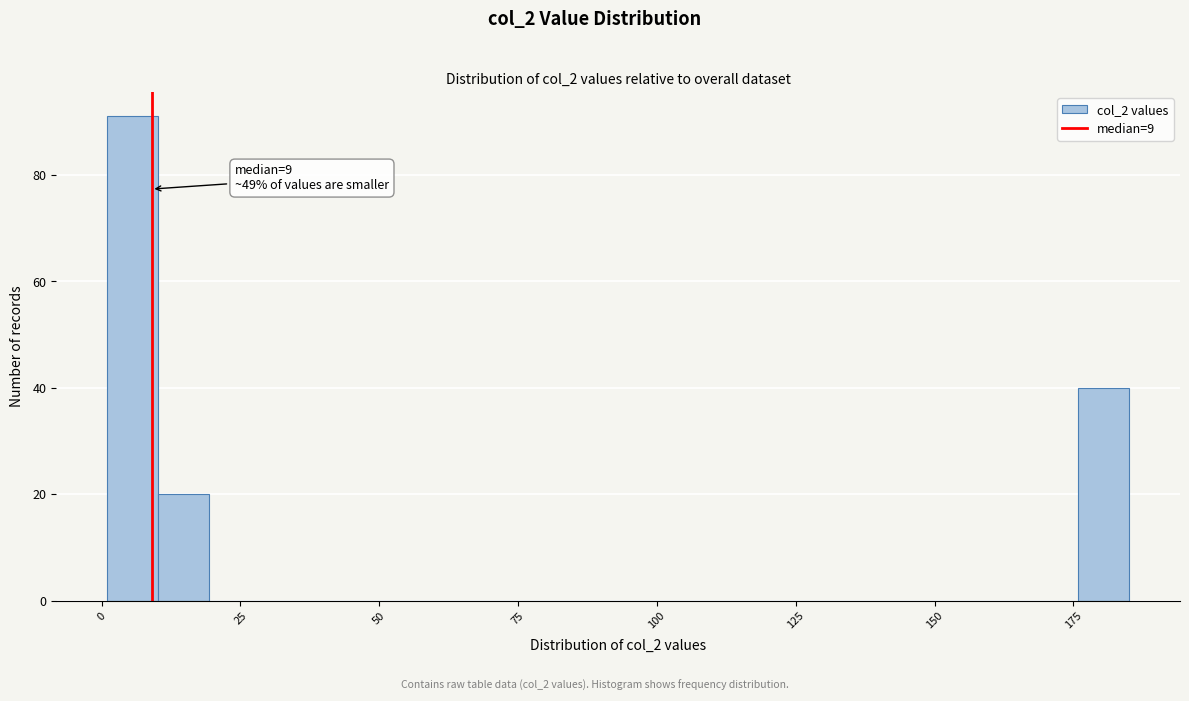

Around what value on the x-axis is the tallest bar? Give the approximate position of its centre, as read against the axis.

5